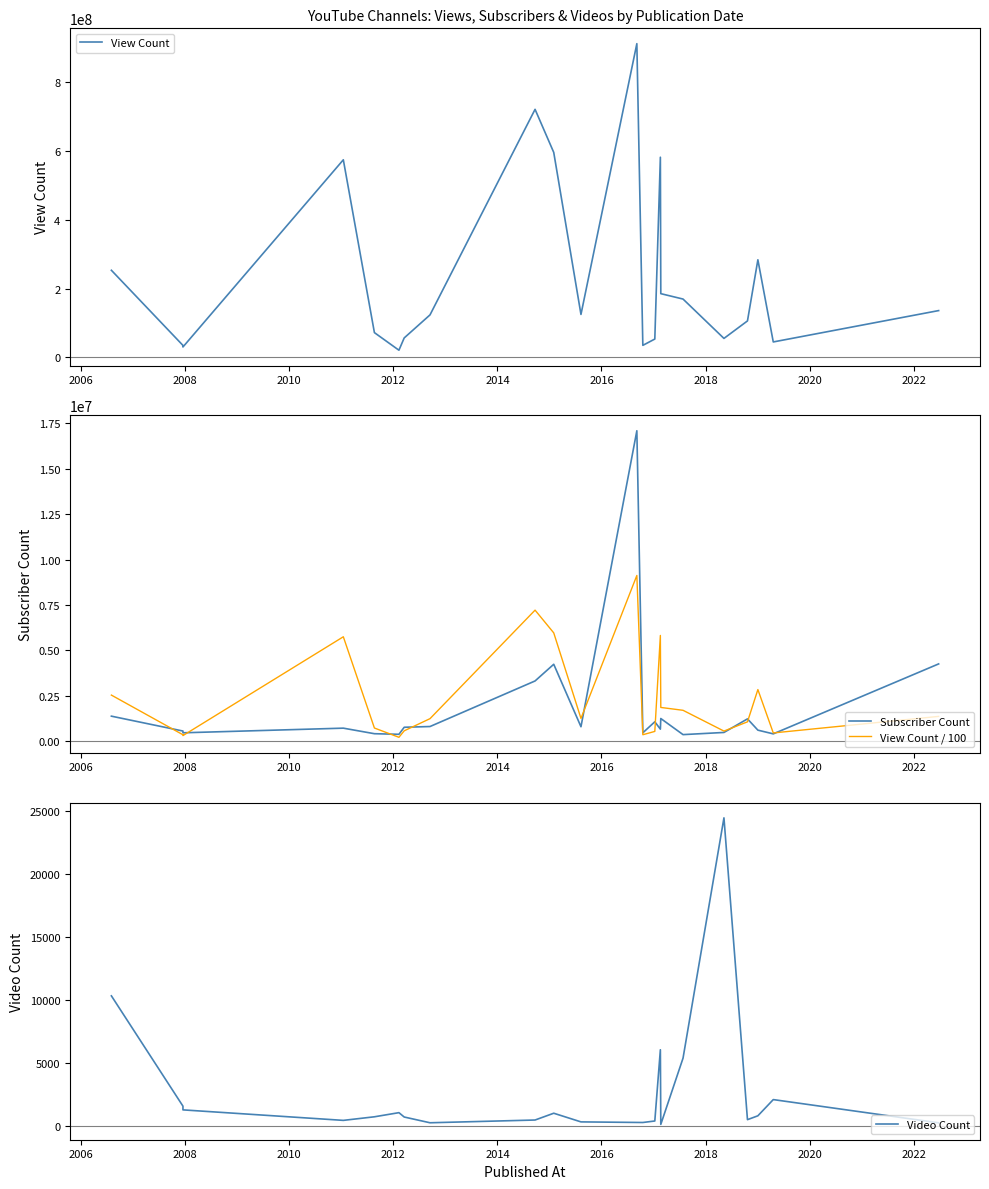

How many categories are shown in the chart?

22